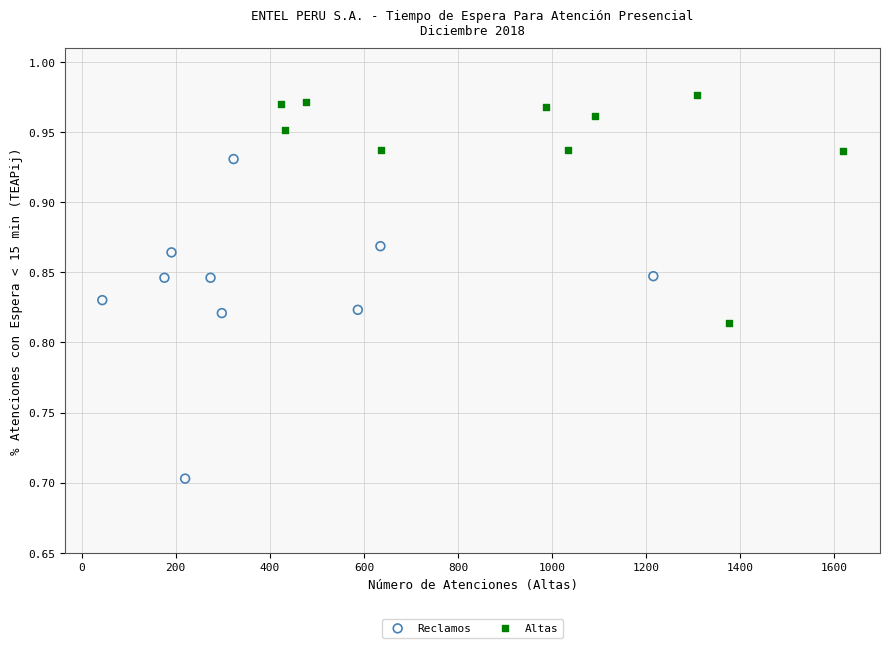

Which series reaches the maximum Y coordinate?

Altas